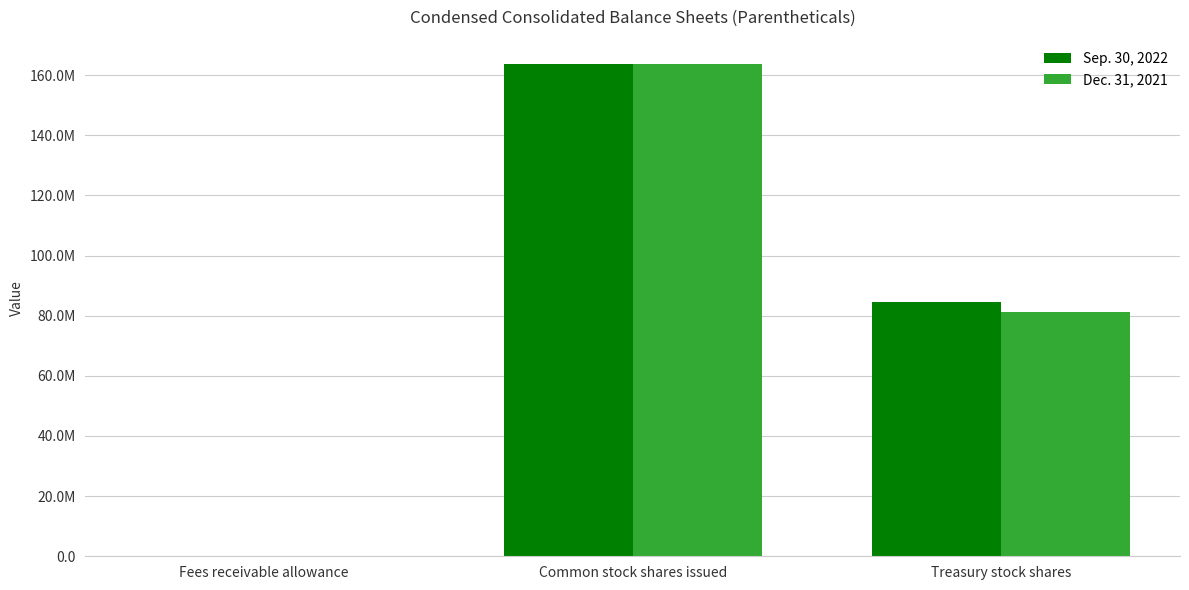

What are all the series names shown in the legend?

Sep. 30, 2022, Dec. 31, 2021